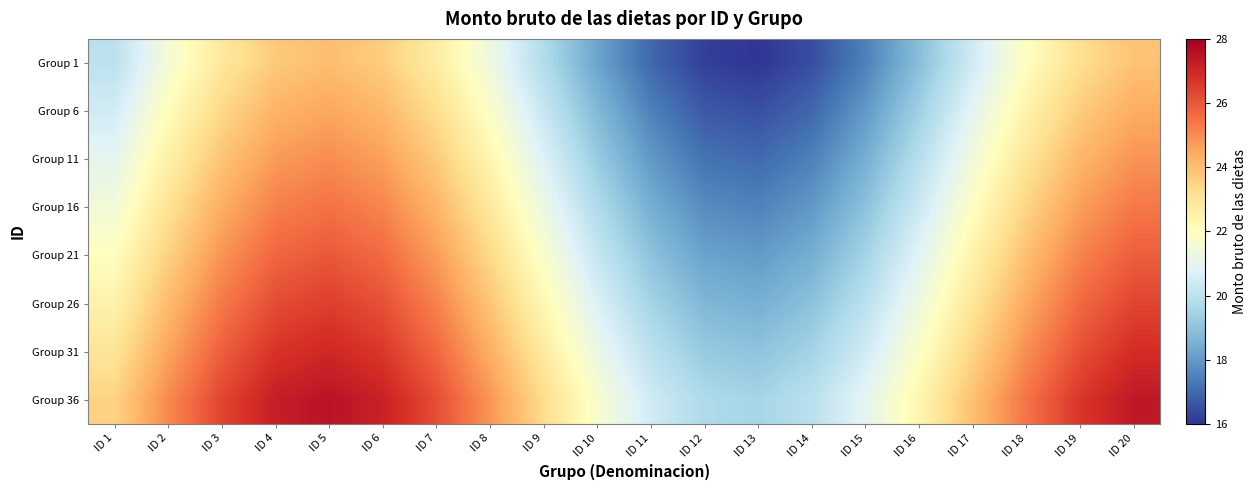

Rank the series at ID 4 from highest to lowest value.

Group 36, Group 31, Group 26, Group 21, Group 16, Group 11, Group 6, Group 1